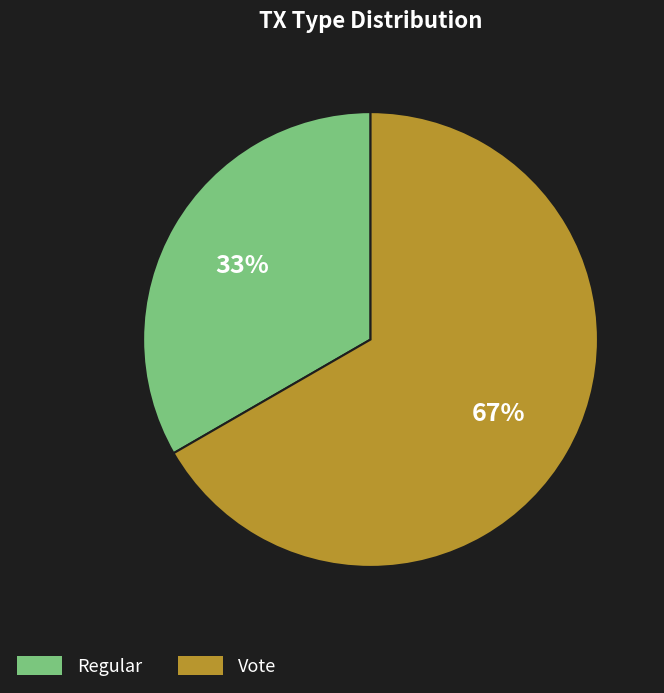

Do Regular and Vote together represent more than half of the pie?

Yes